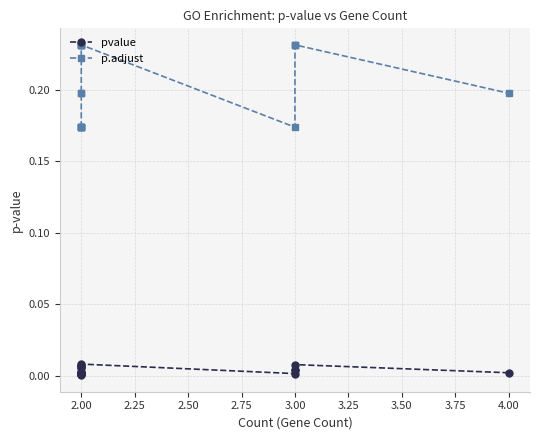

Is this an area chart (filled region under the line)?

No